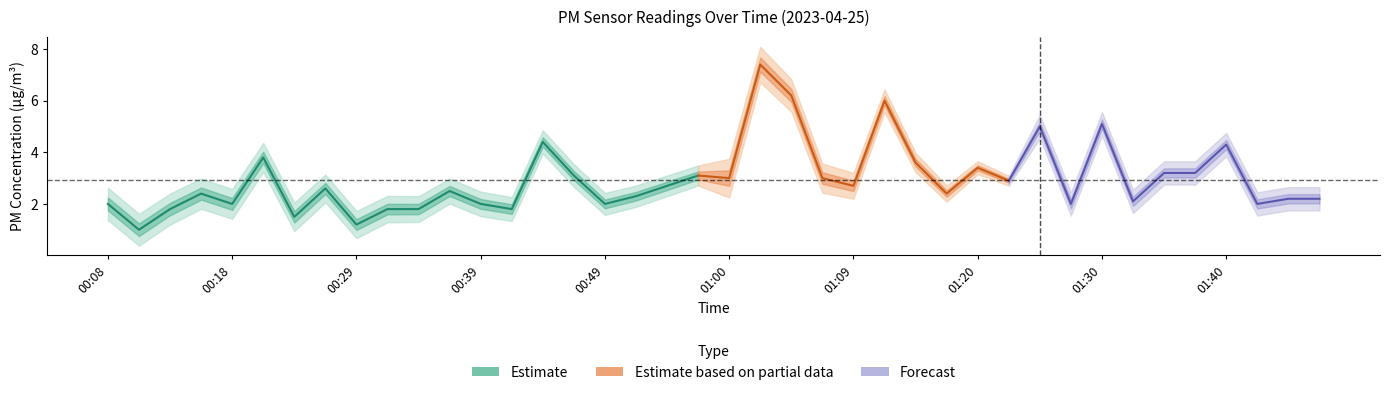

How many interior local valleys does the P1 series have?

13